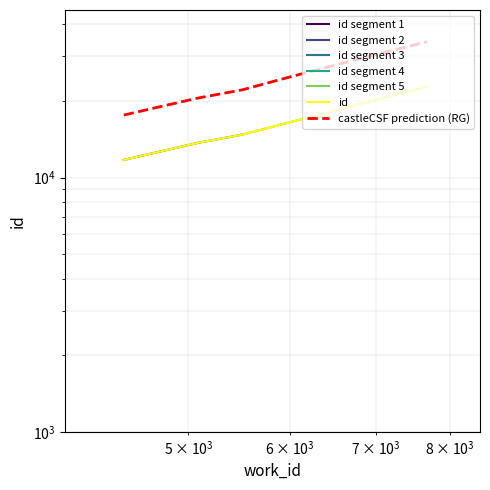

What is the value of the 1st point from the left?

11730